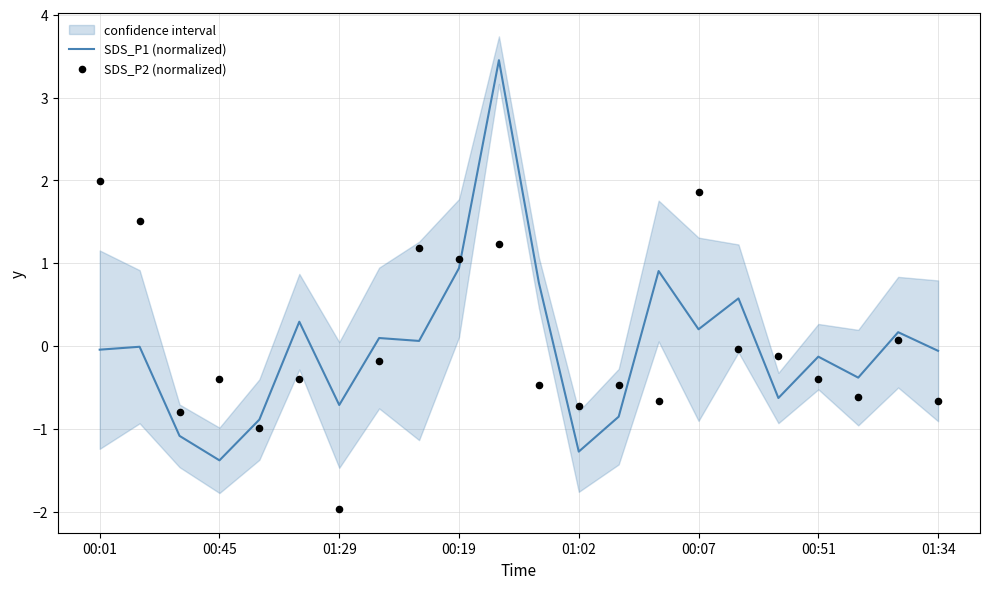

What is the maximum value for SDS_P1 (normalized)?

3.5